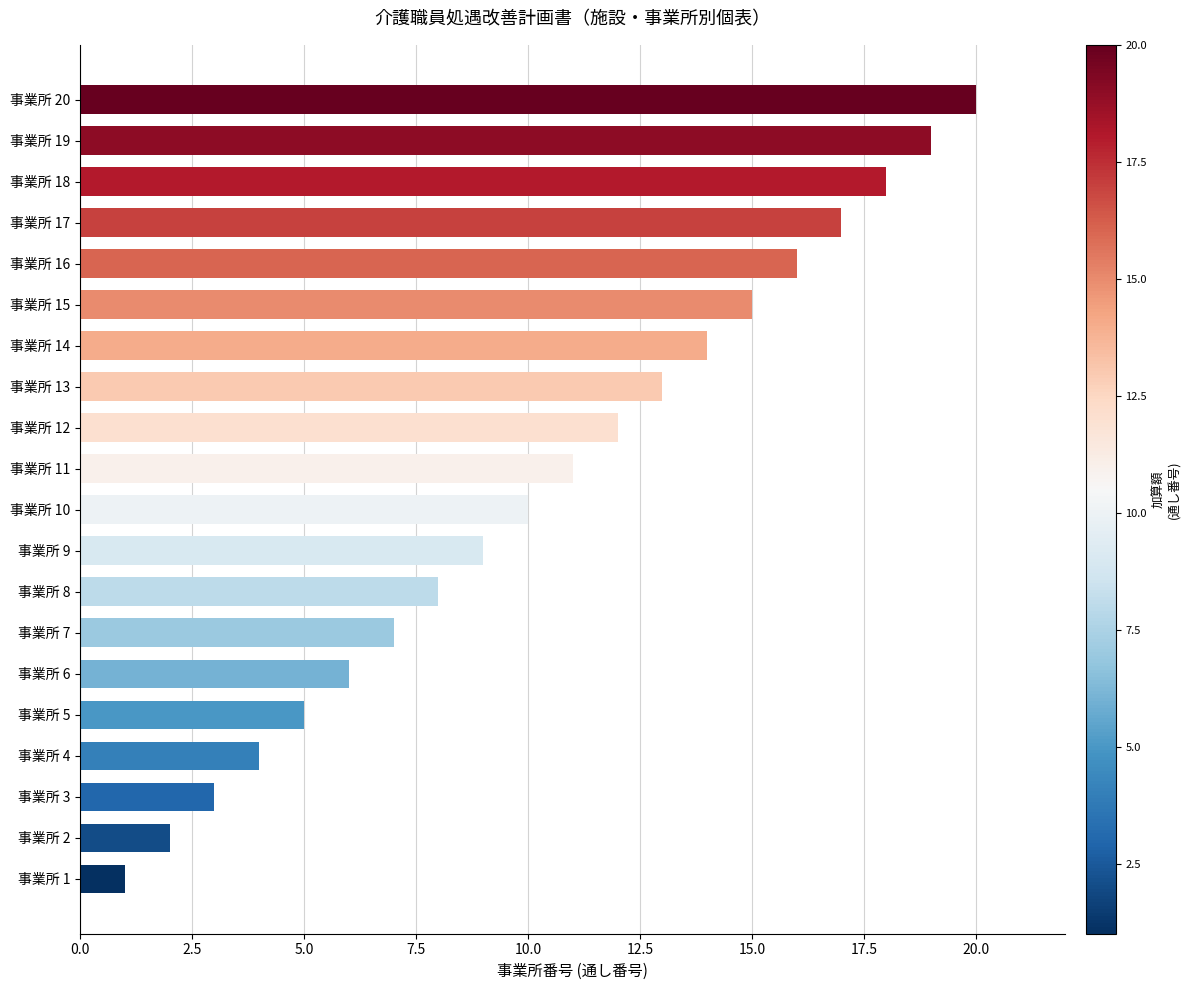

What is the difference between the second highest and minimum values?

18